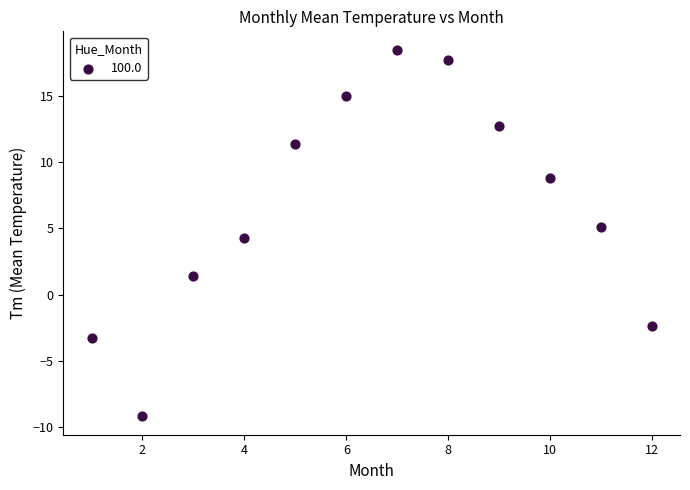

What is the average X value?

6.5